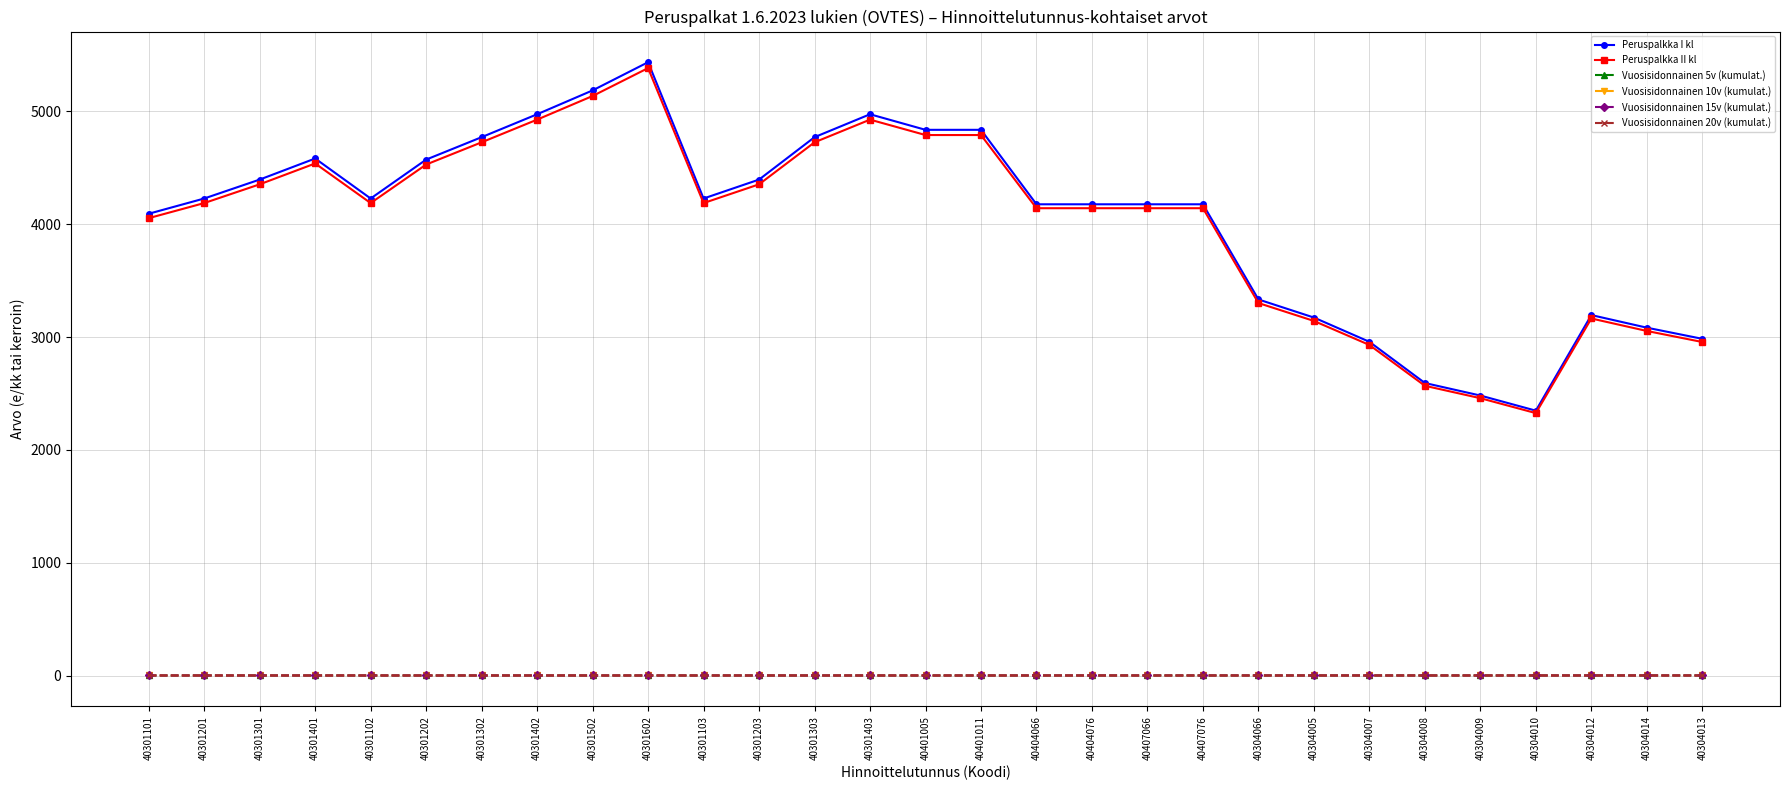

What is the minimum value shown in the chart?

1.0